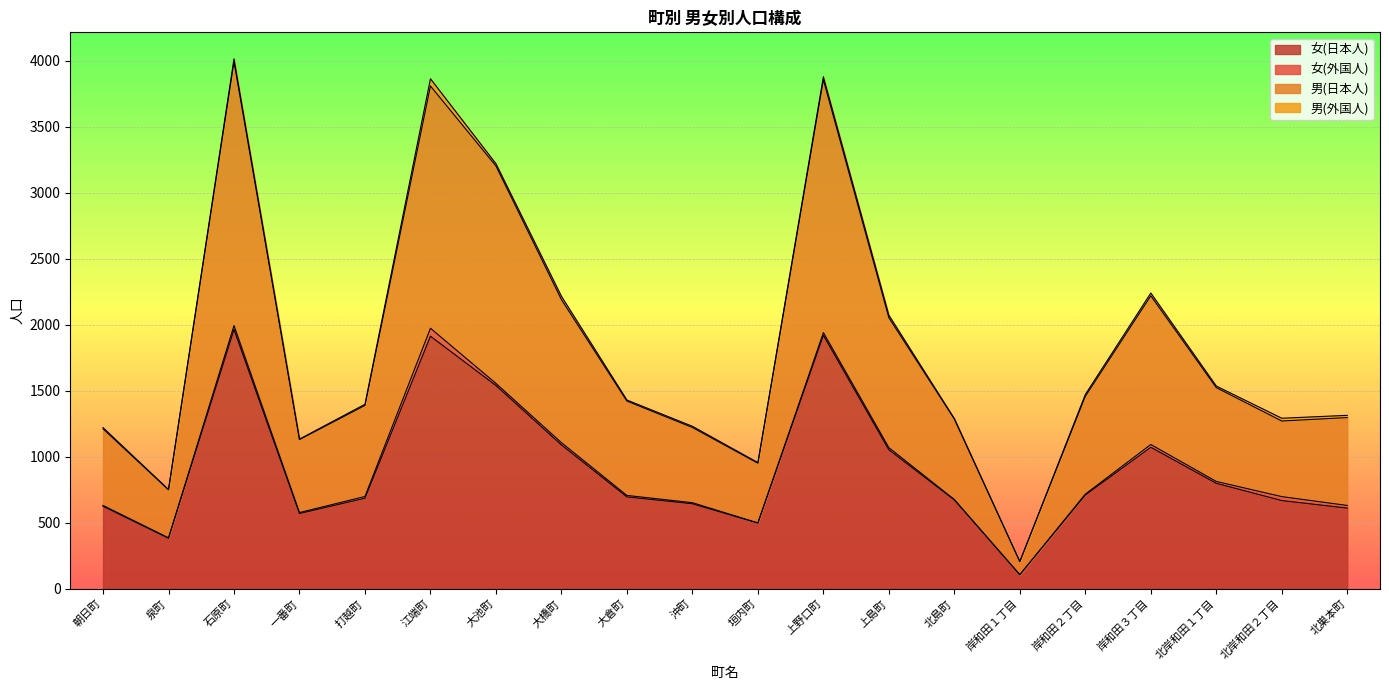

Is it true that 男(日本人) equals 3856 at 上野口町?

True